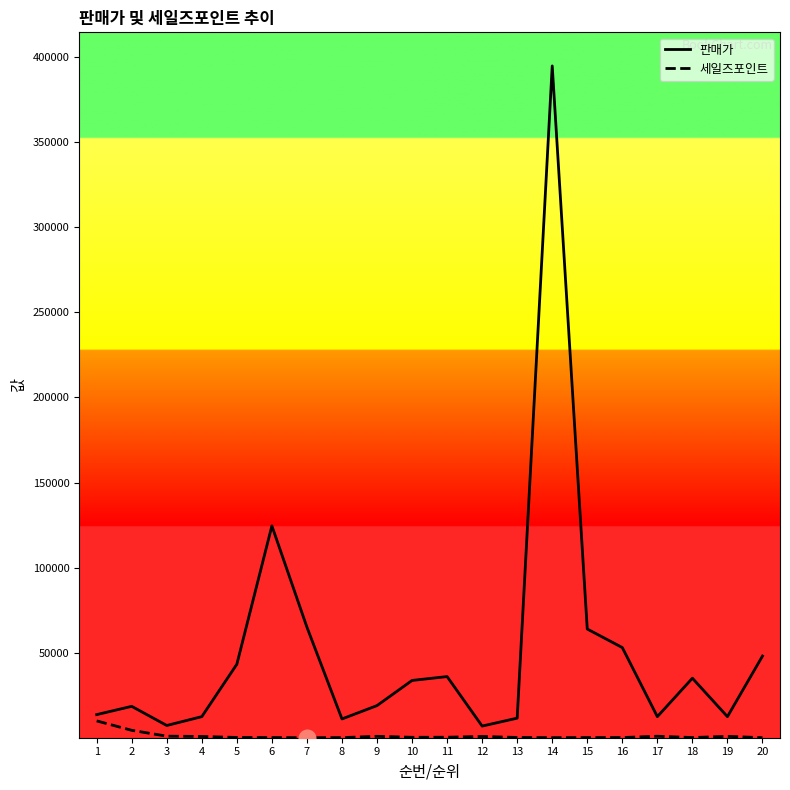

What is the sum of the 판매가 values at 2 and 7?

83460